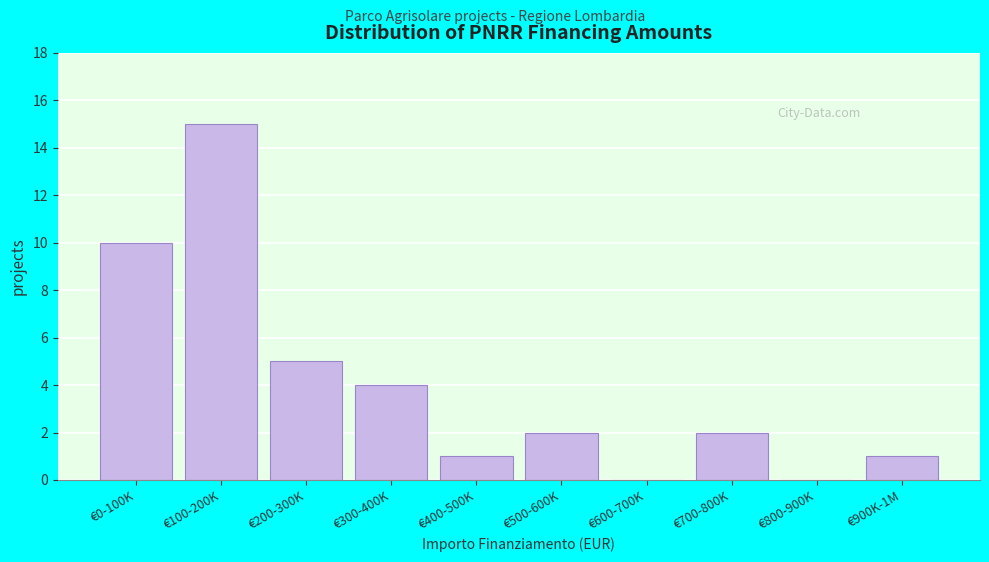

Reading left to right, what are all the values shown in this chart?

€0-100K=10	€100-200K=15	€200-300K=5	€300-400K=4	€400-500K=1	€500-600K=2	€600-700K=0	€700-800K=2	€800-900K=0	€900K-1M=1